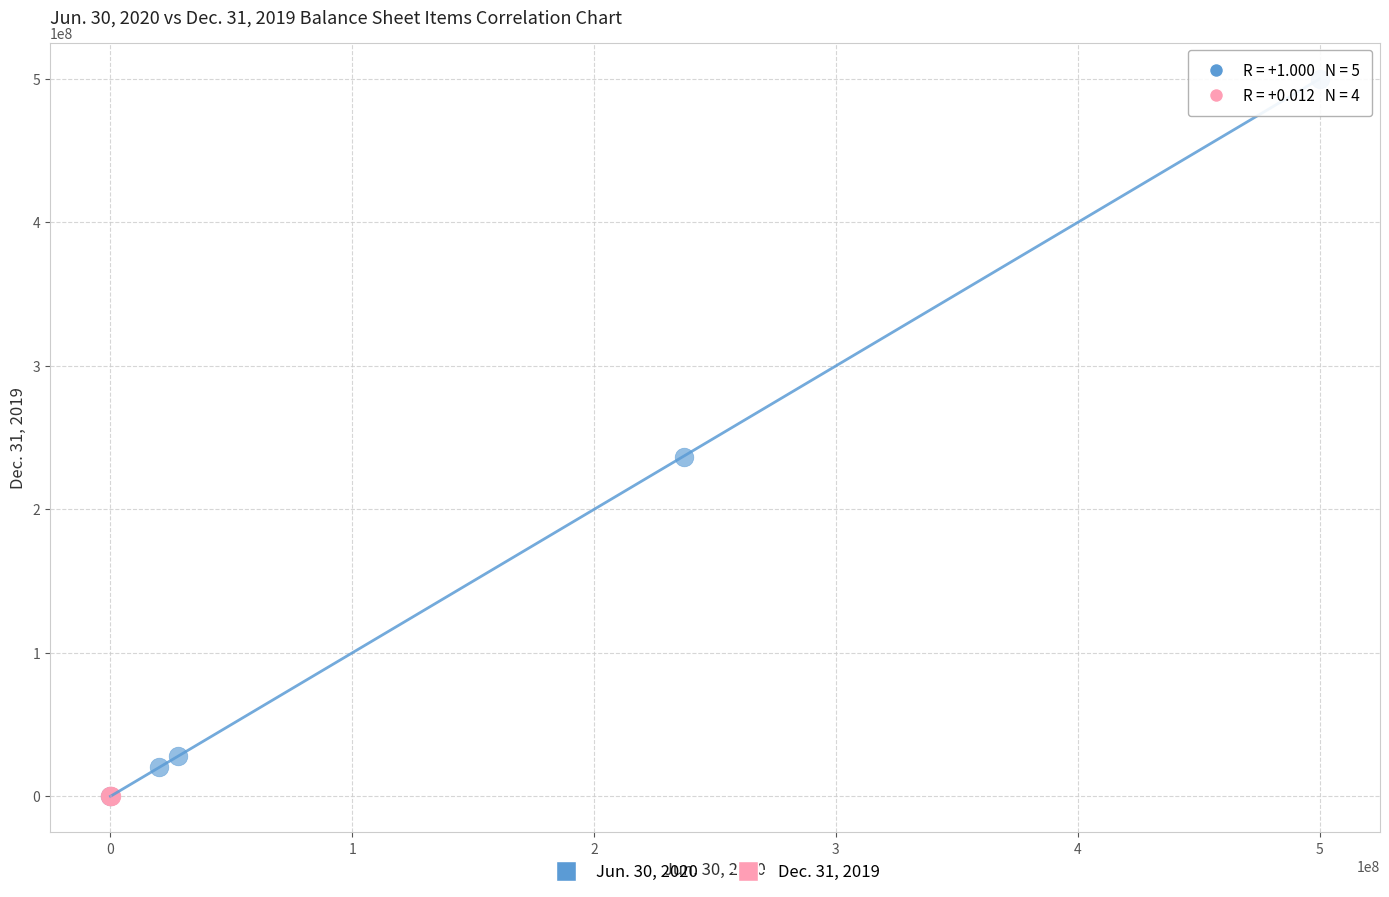

Which series has the largest Y range (max minus min)?

Jun. 30, 2020